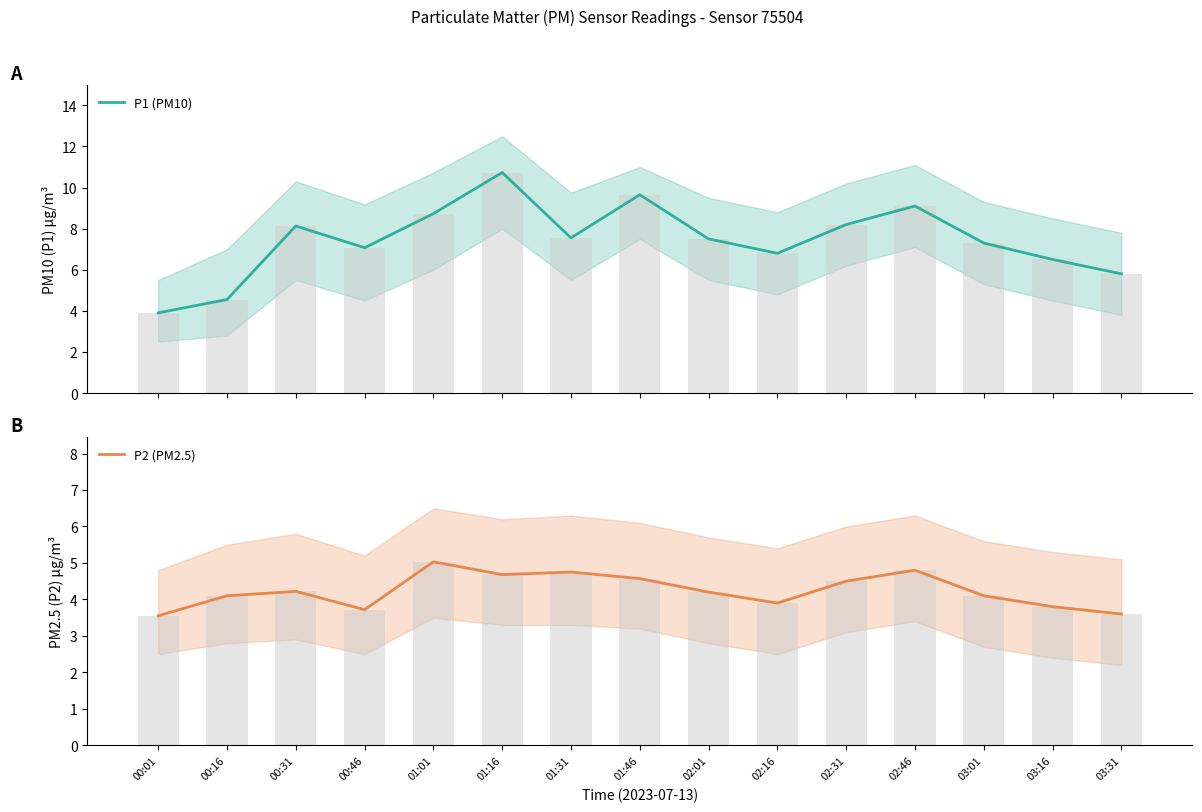

At how many categories does at least one series exceed 8?

6